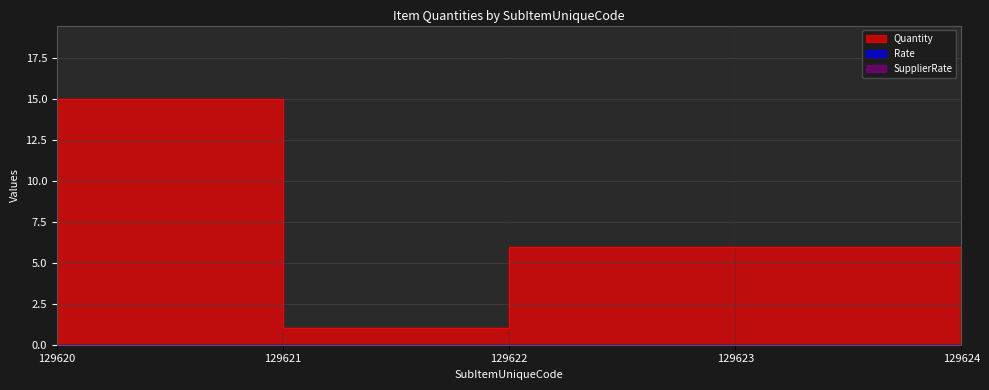

What are all the series names shown in the legend?

Quantity, Rate, SupplierRate